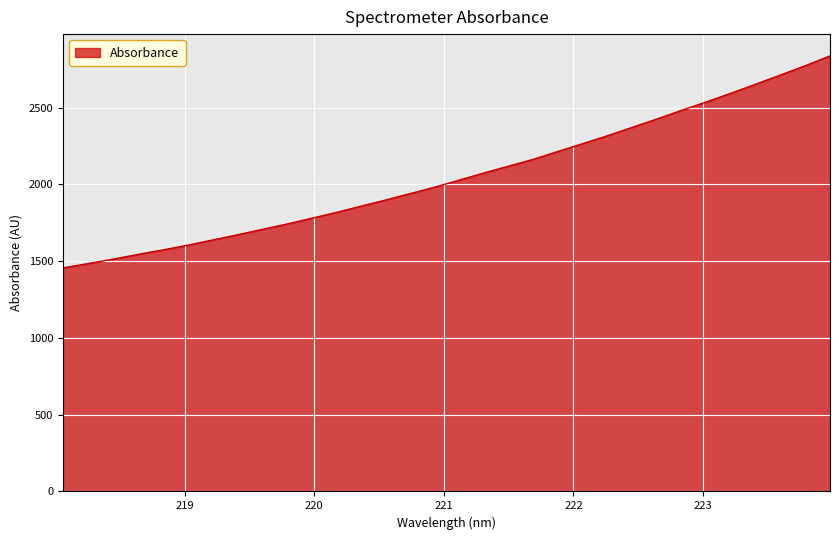

How many lines are shown in the chart?

1